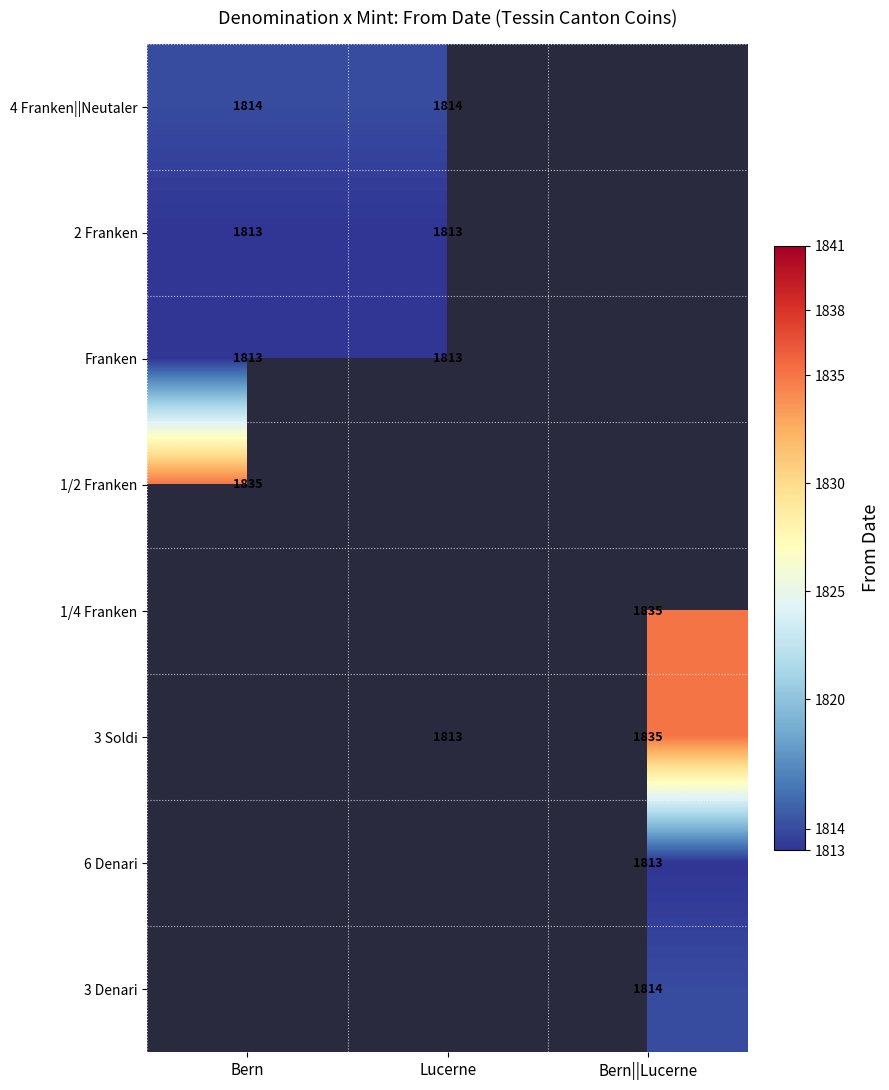

Is it true that 2 Franken equals 1813 at Bern?

True